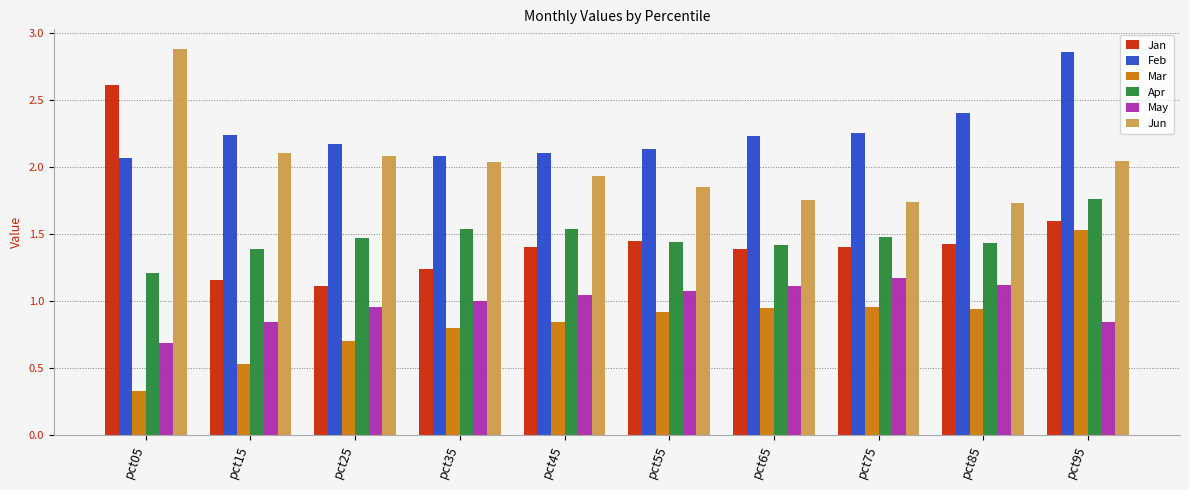

Which series has the largest total across all categories?

Feb